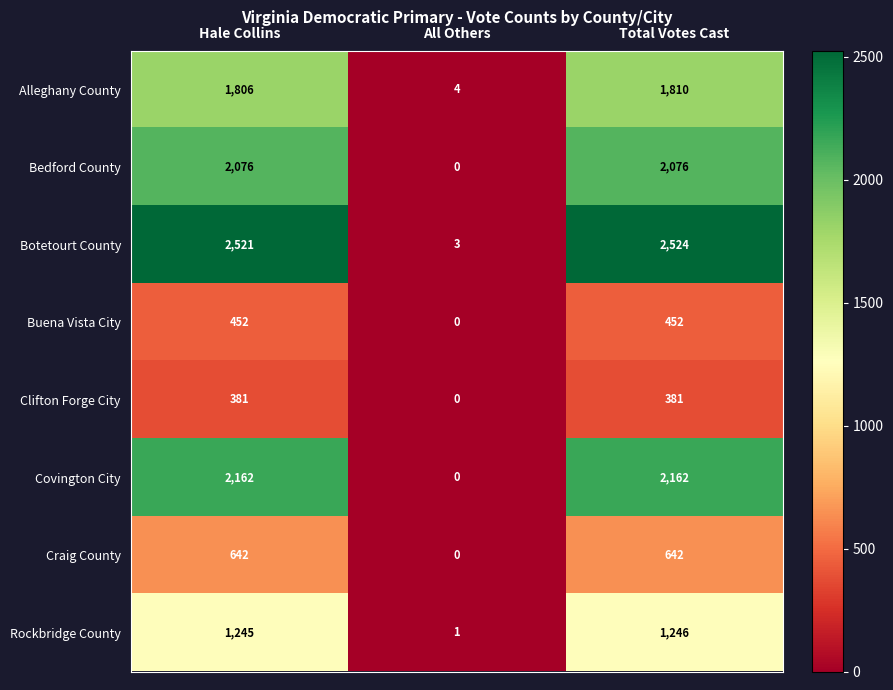

Which series has the largest total across all categories?

Botetourt County